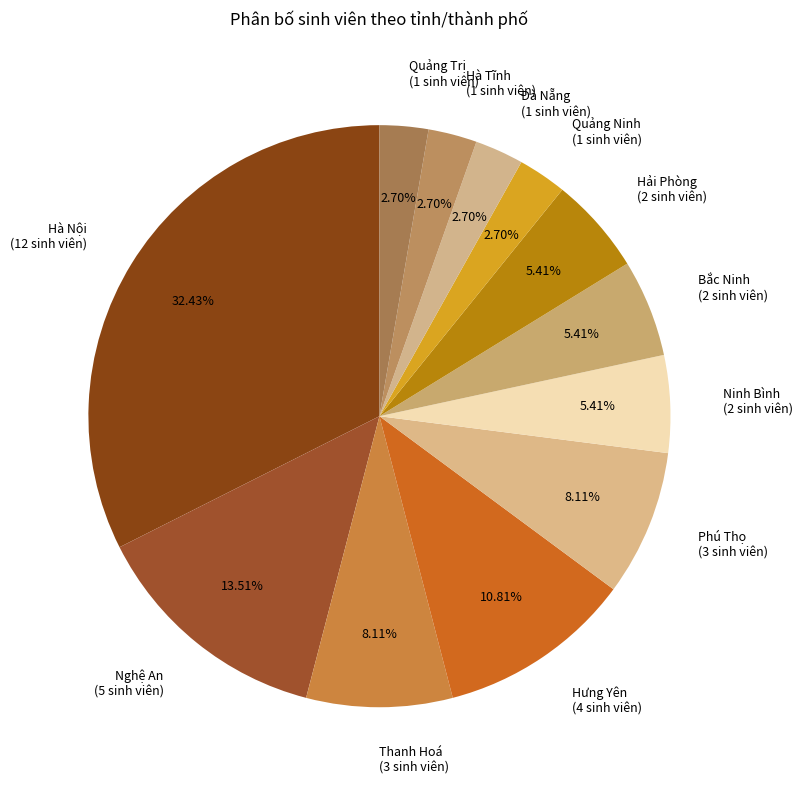

What is the ratio of the value at Quảng Trị (1 sinh viên) to the value at Đà Nẵng (1 sinh viên)?

1.0